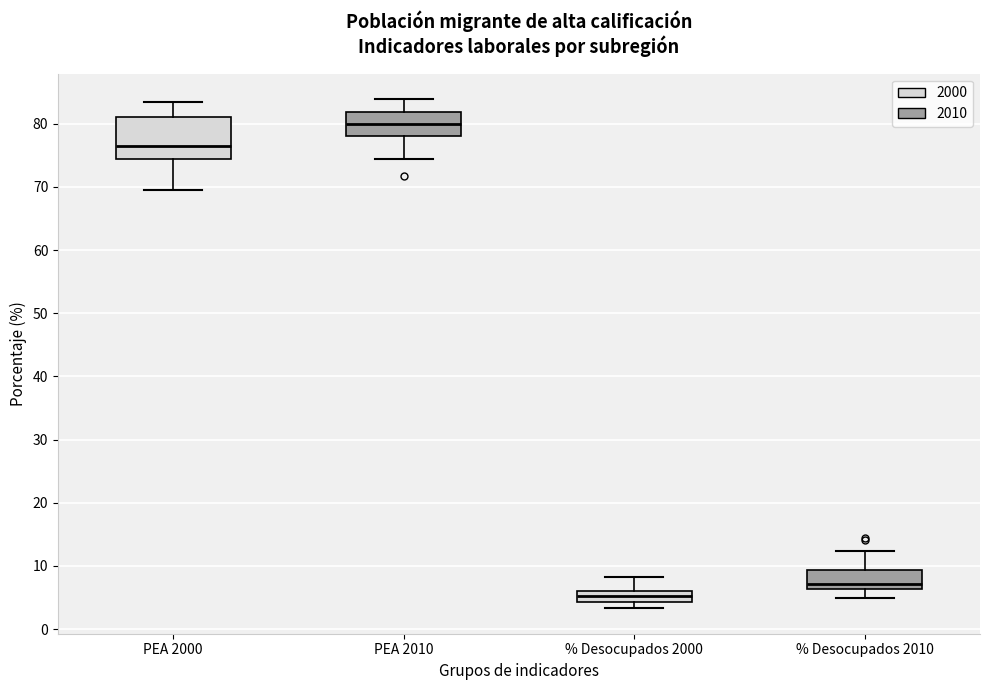

Where does the lower whisker of the box for PEA 2010 end on the y-axis? The values are not printed on the chart, so give them approximately, as read against the axis.

74